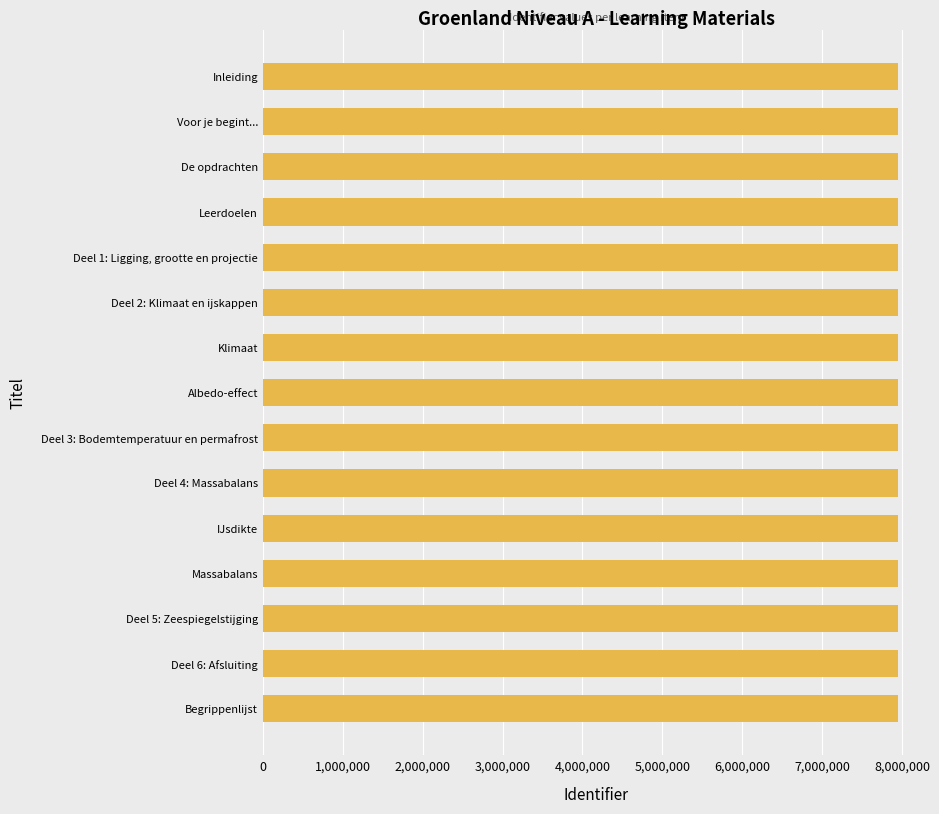

What is the sum of the values at Voor je begint... and Deel 3: Bodemtemperatuur en permafrost?

15907865